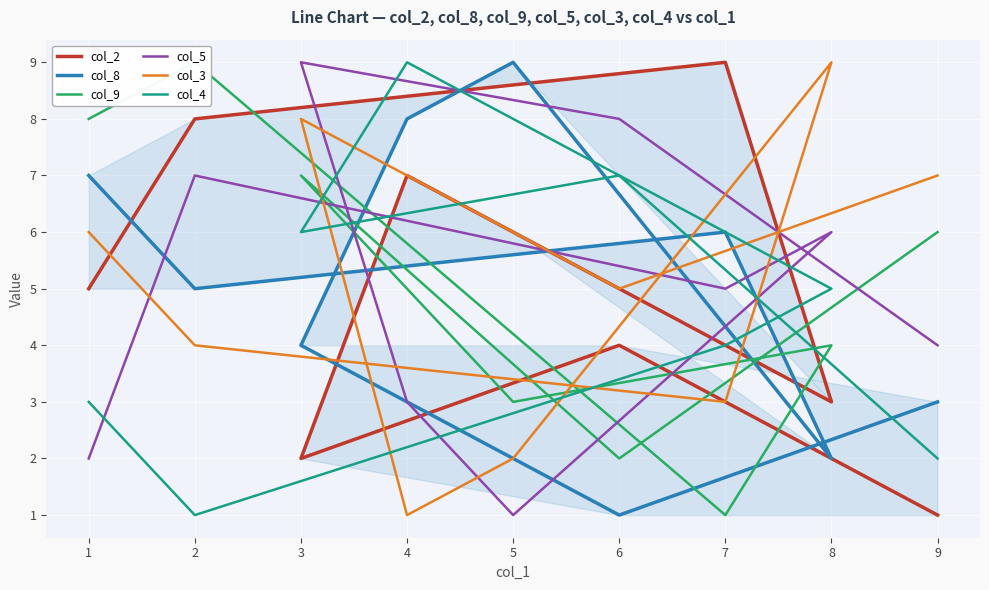

True or false: col_3 and col_4 intersect in this chart.

True